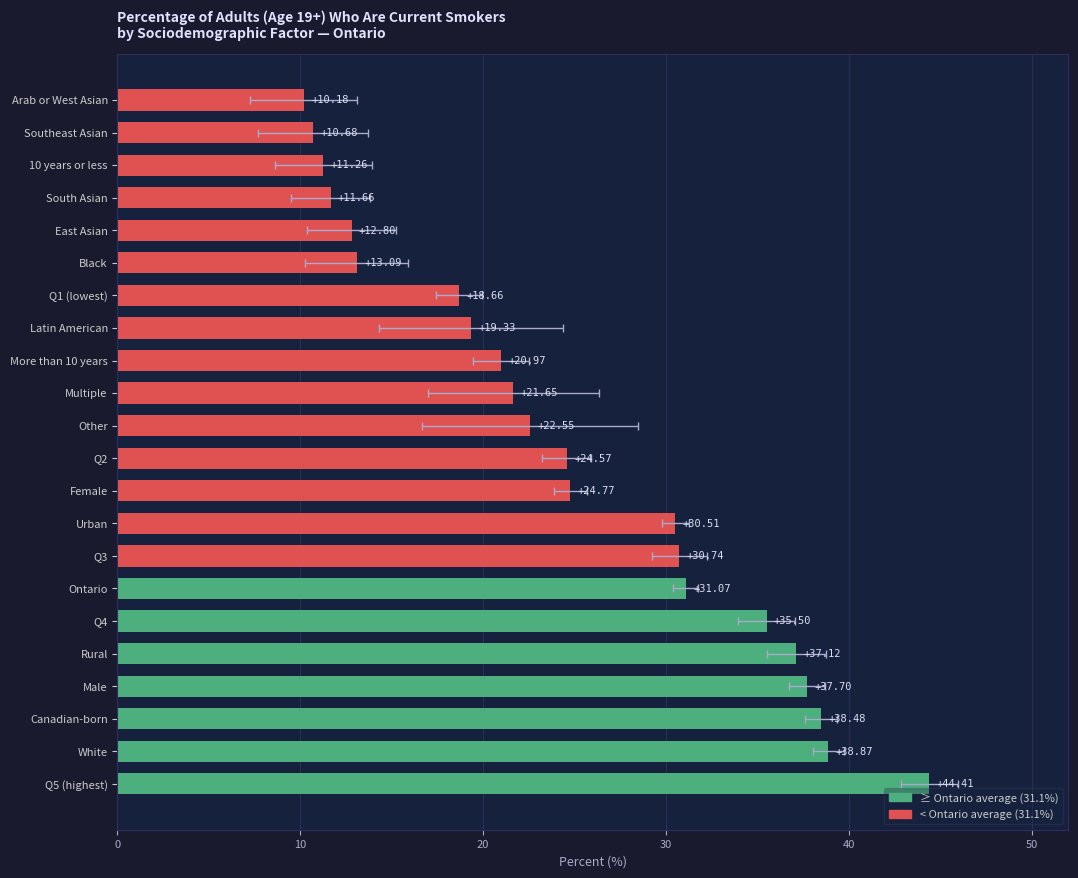

Is it true that the value at Arab or West Asian is 10.2?

True